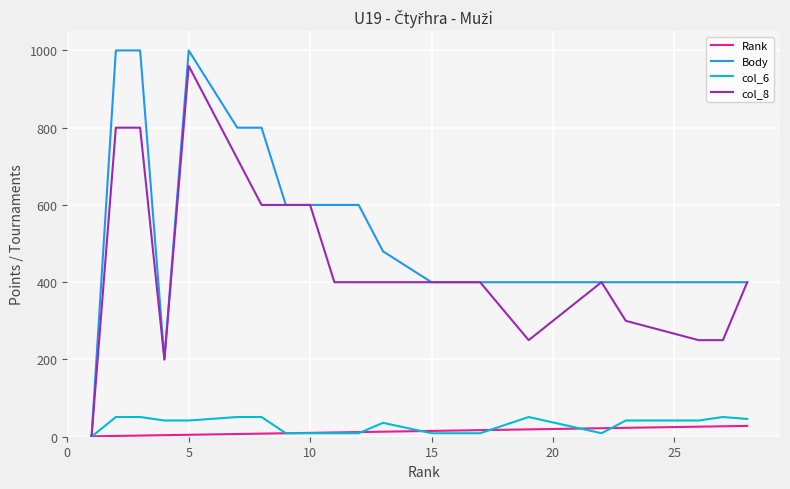

What is the difference between the second highest and minimum values in the col_8 series?

800